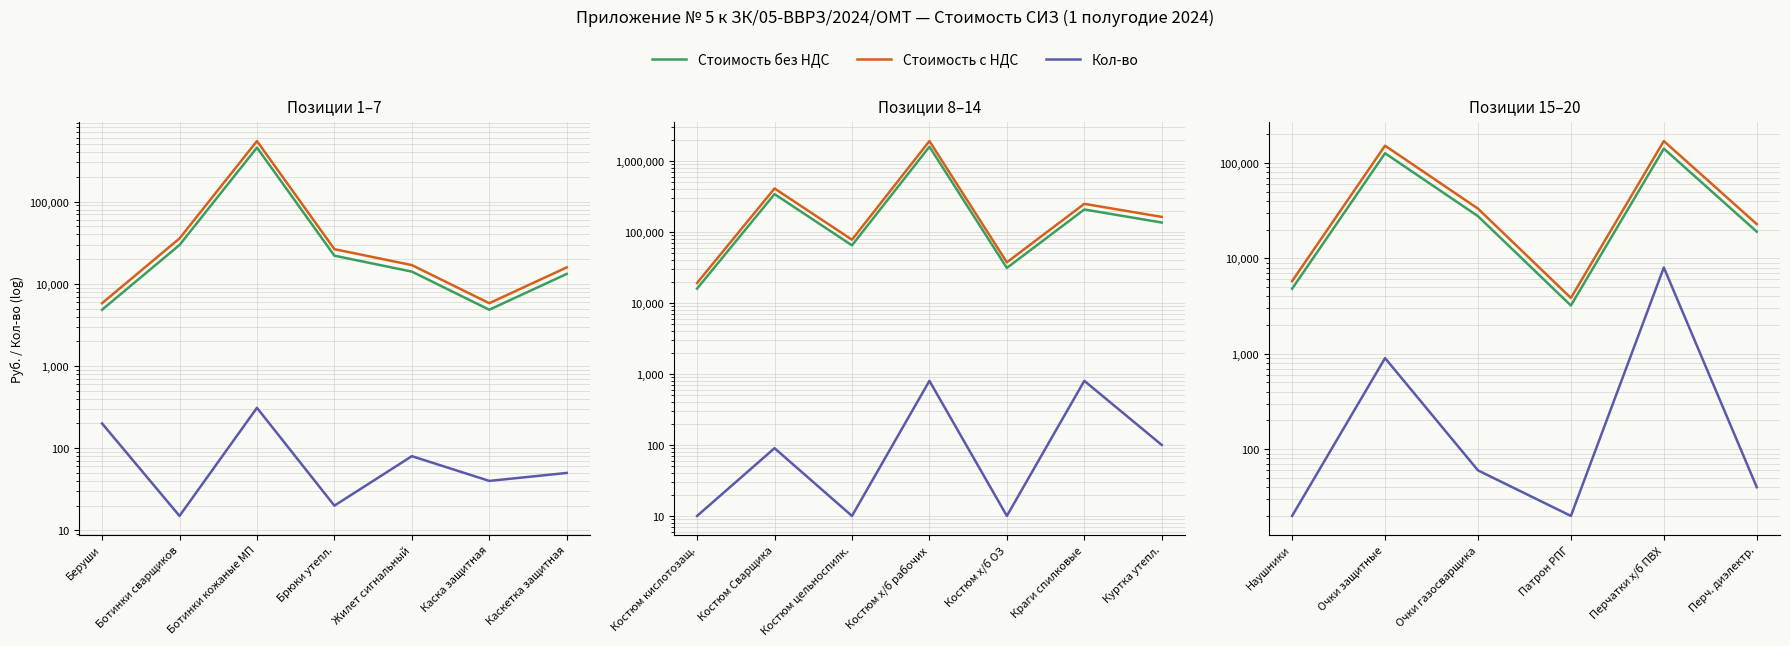

Which series changed the most between Очки газосварщика and Патрон РПГ?

Стоимость с НДС